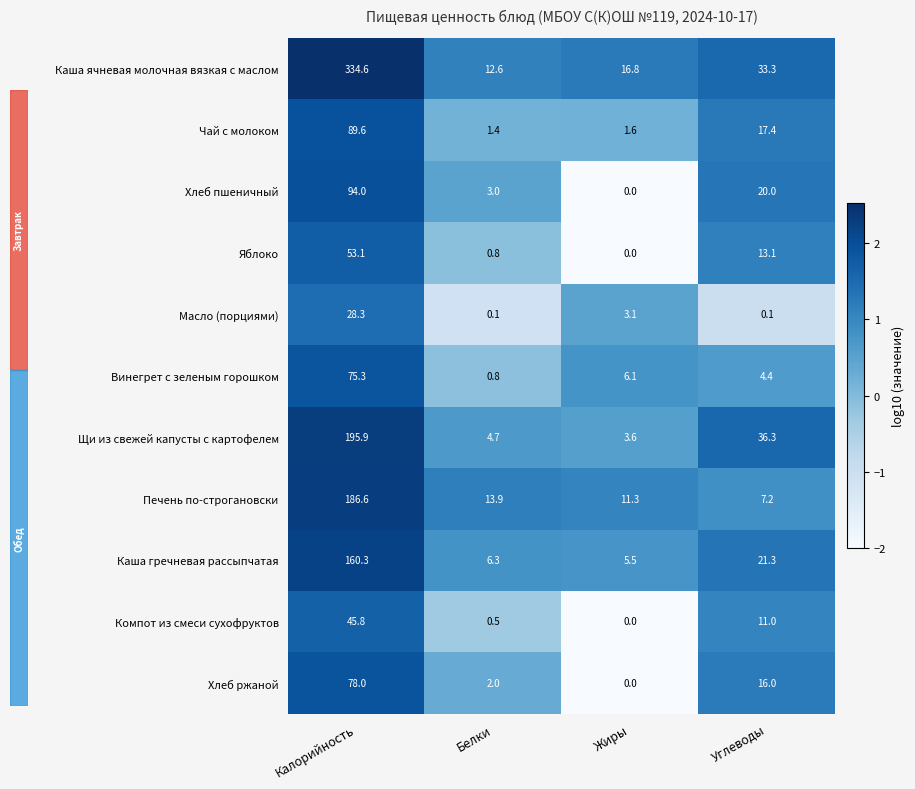

True or false: Чай с молоком has a value of 59.1 at Калорийность.

False